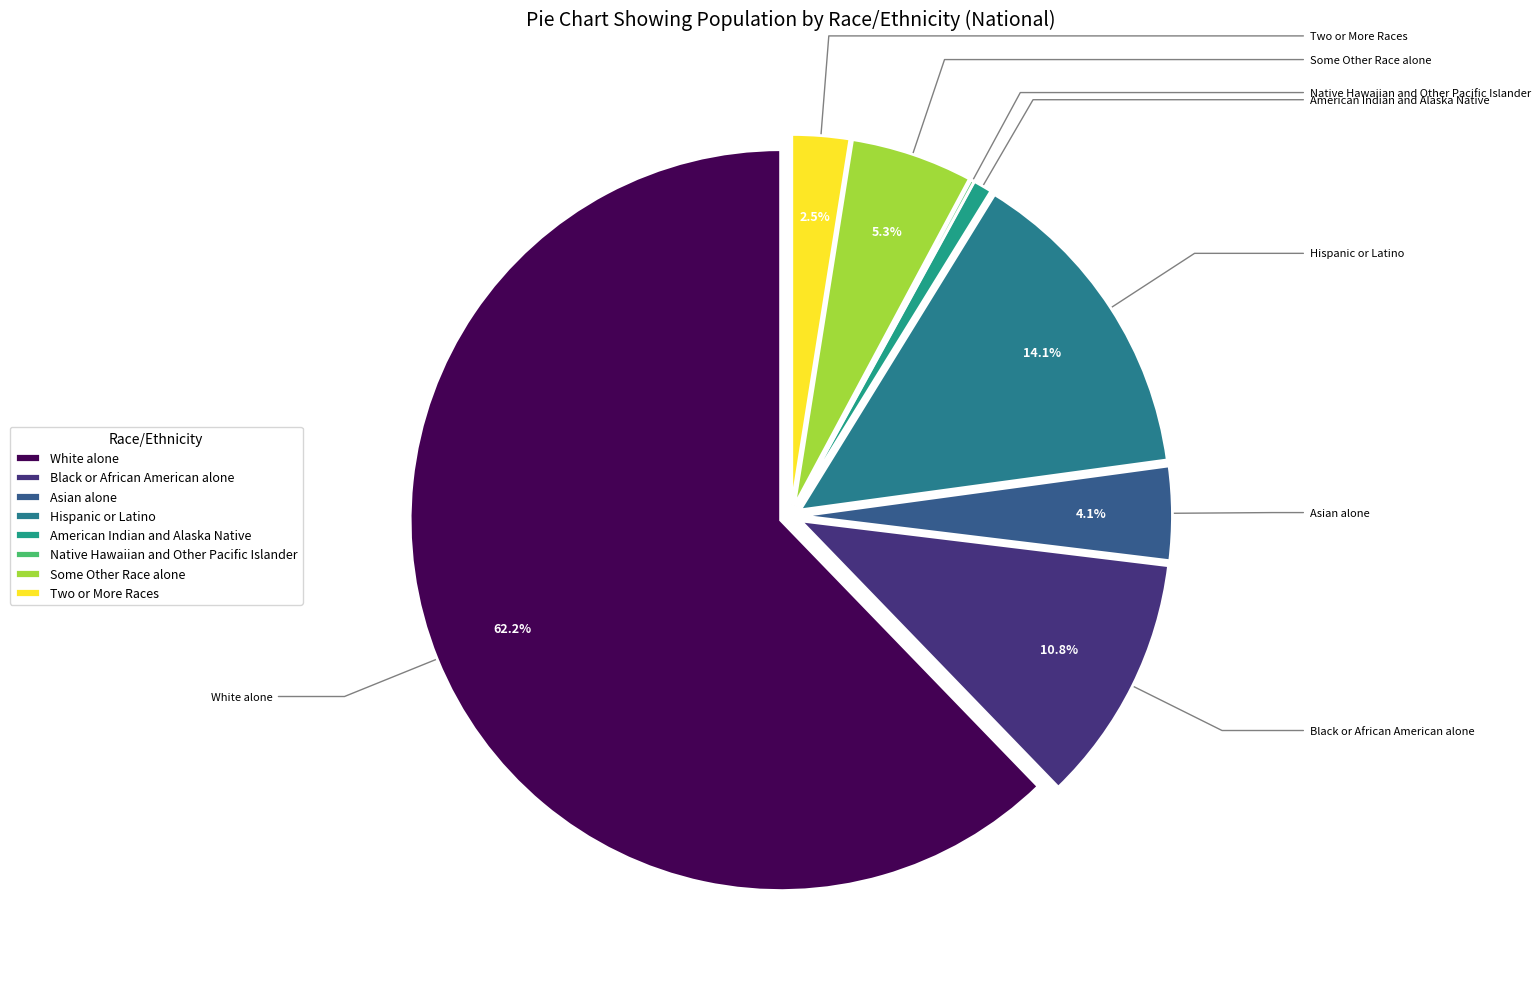

Which has a higher value, Hispanic or Latino or Black or African American alone?

Hispanic or Latino